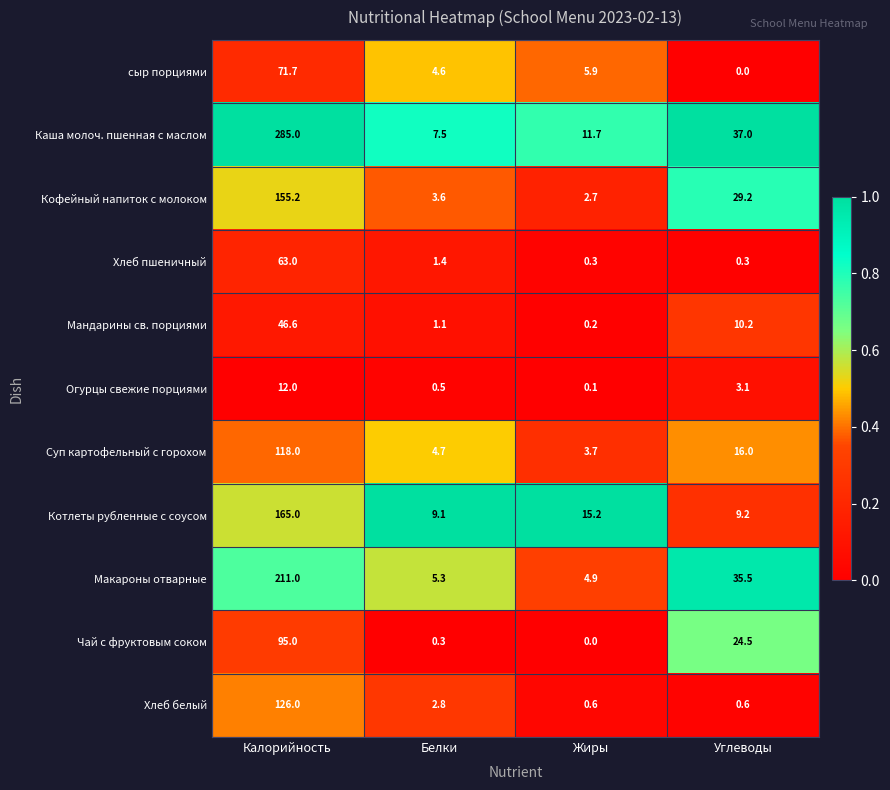

Rank the categories by Каша молоч. пшенная с маслом value from highest to lowest.

Калорийность, Углеводы, Жиры, Белки